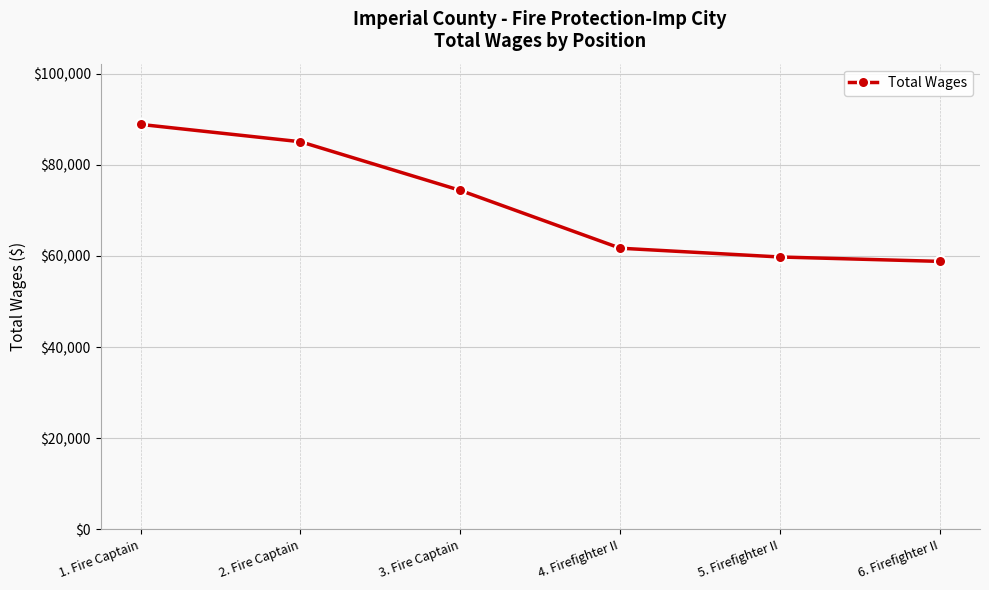

List the labels in order of value, largest first.

1. Fire Captain, 2. Fire Captain, 3. Fire Captain, 4. Firefighter II, 5. Firefighter II, 6. Firefighter II